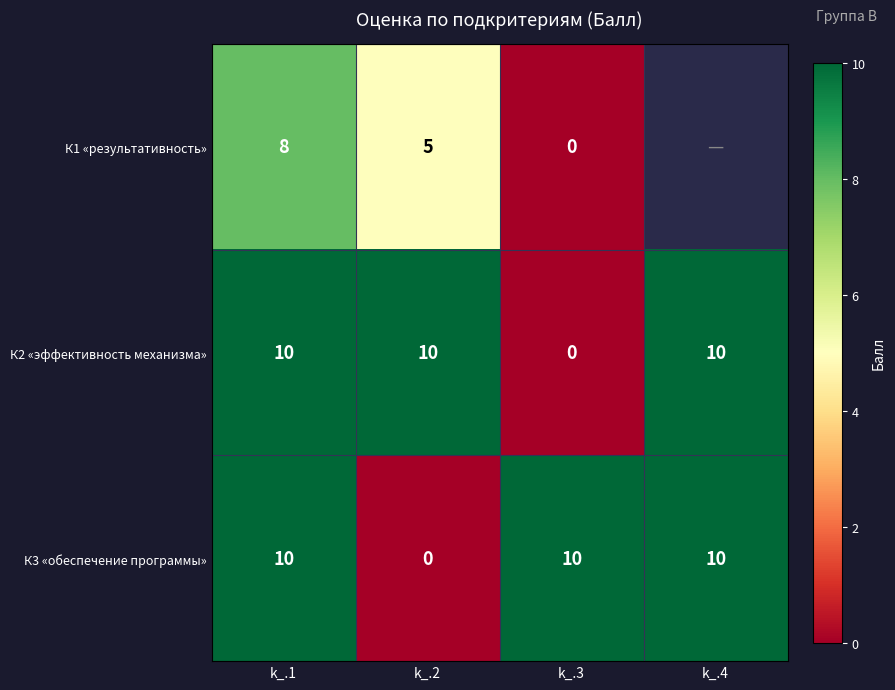

Which category has the lowest value across all series?

k_.3